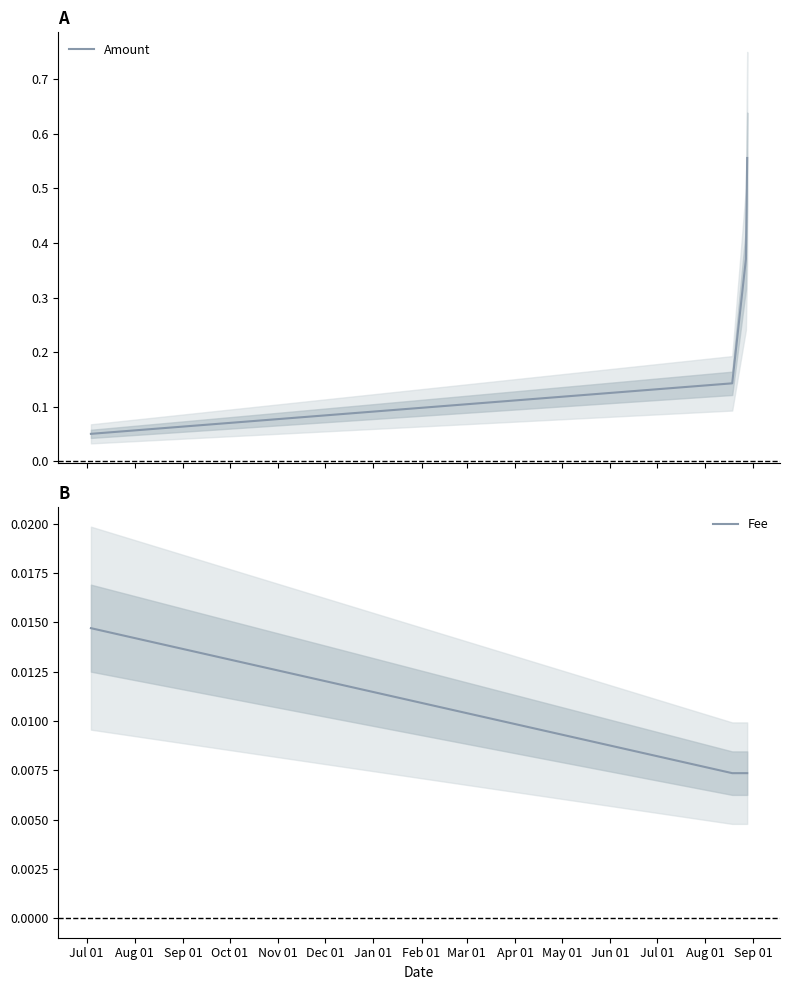

How many Fee values are between 0 and 1?

4